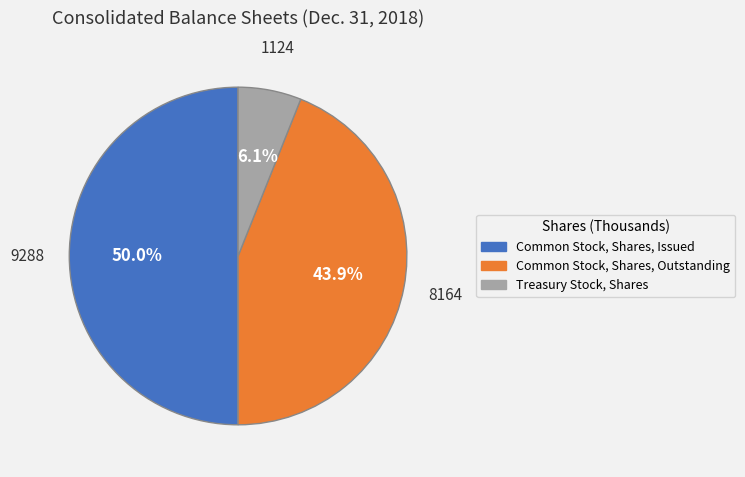

To the nearest percent, what is the combined percentage of Common Stock, Shares, Issued and Common Stock, Shares, Outstanding?

94%